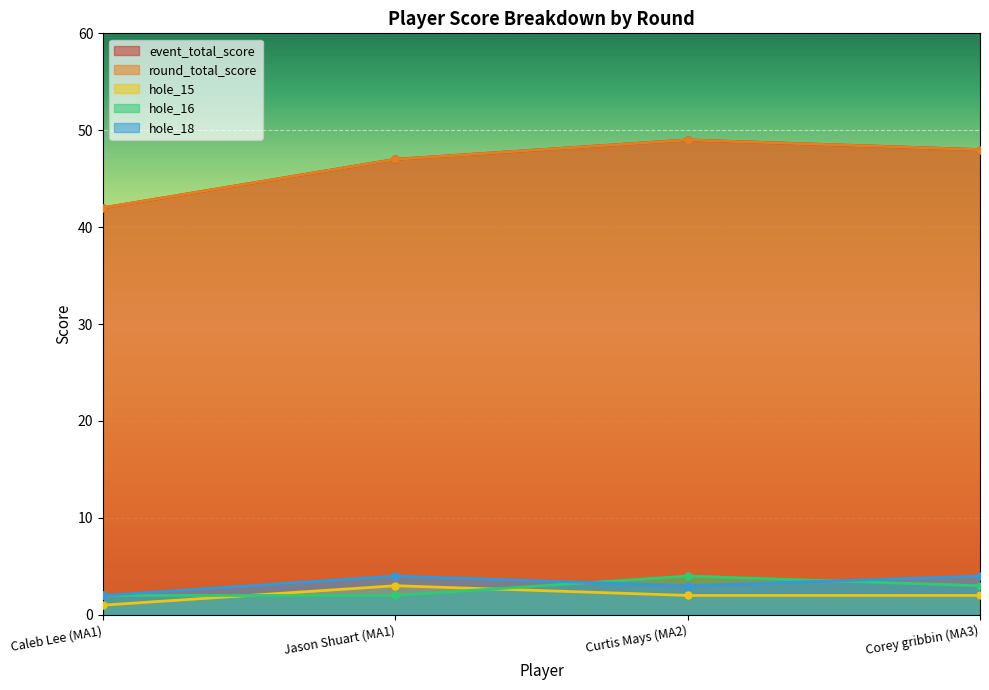

What is the approximate value of hole_18 at Caleb Lee (MA1)?

2